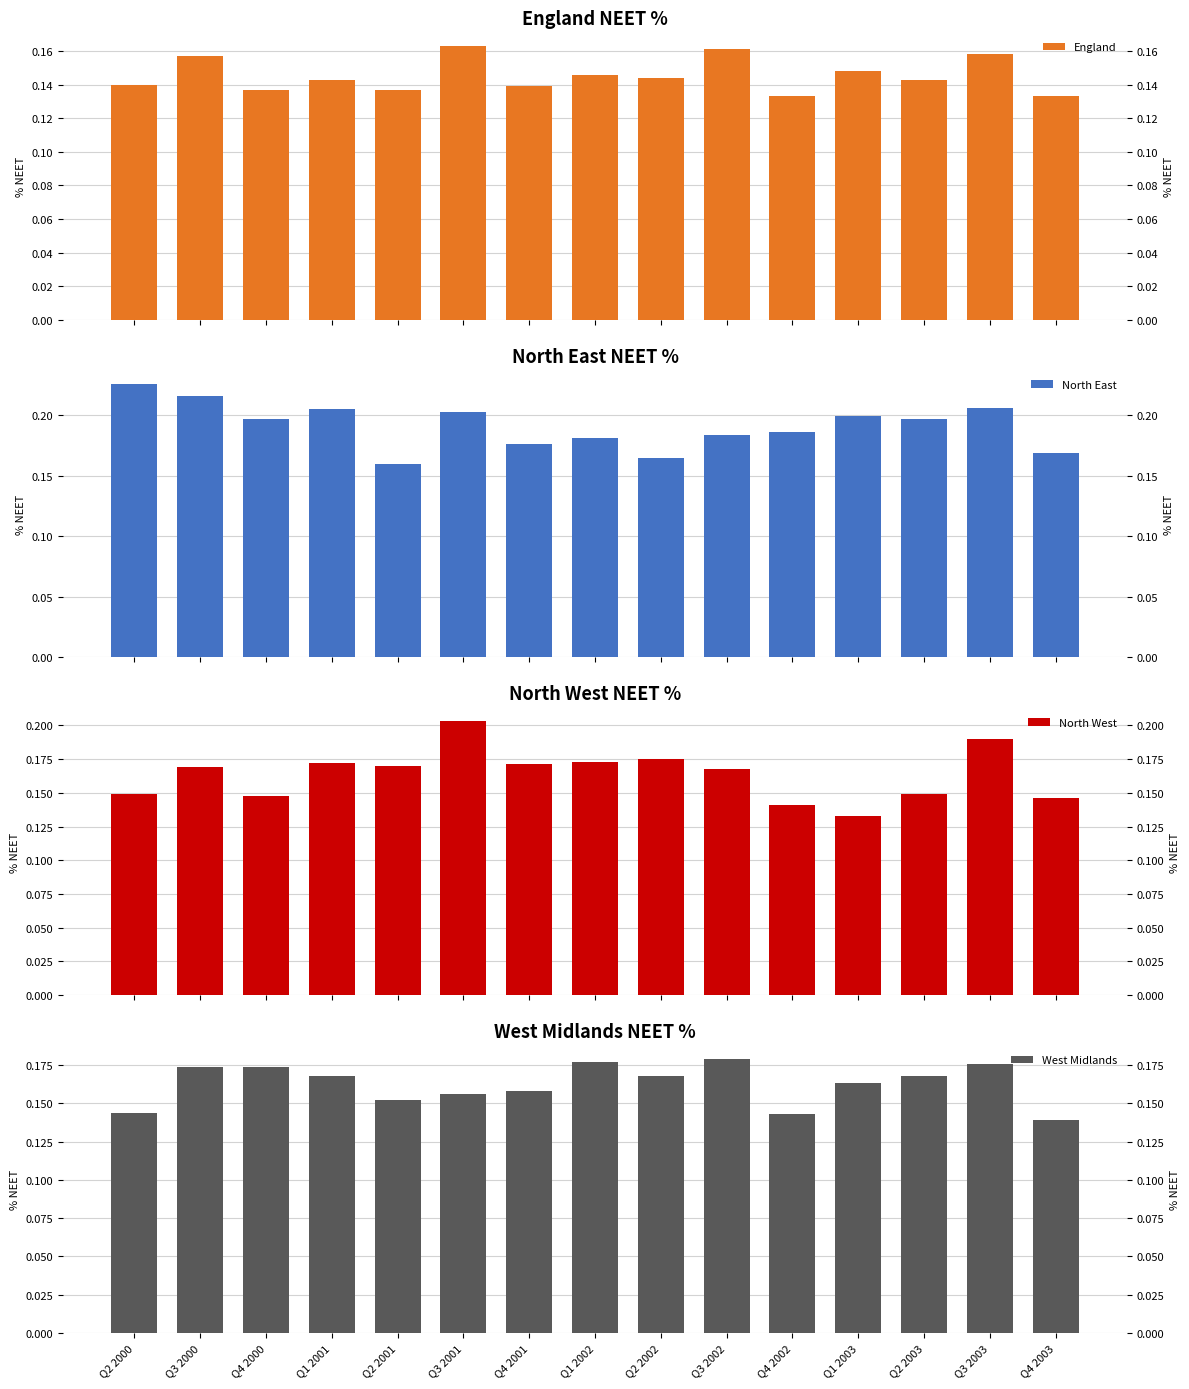

Does the chart contain stacked bars?

No